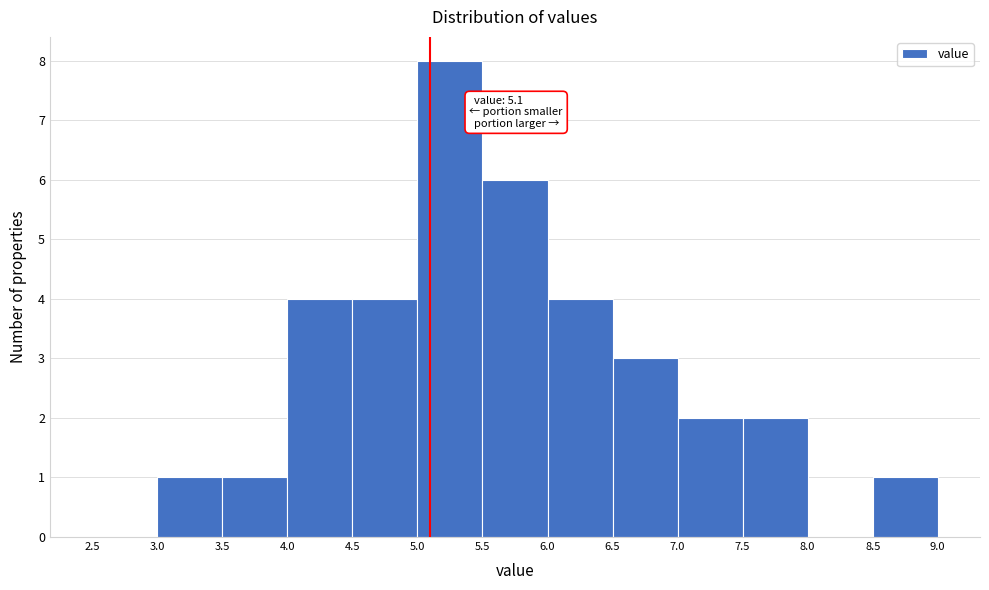

Which range on the x-axis has the tallest bar?

5.0 to 5.5